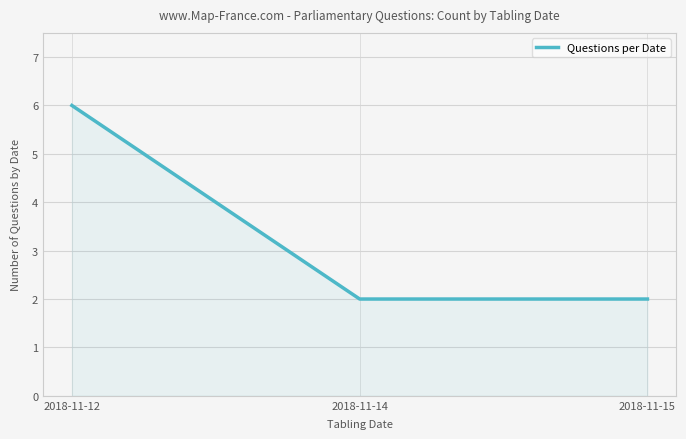

What is the difference between the maximum and minimum values?

4